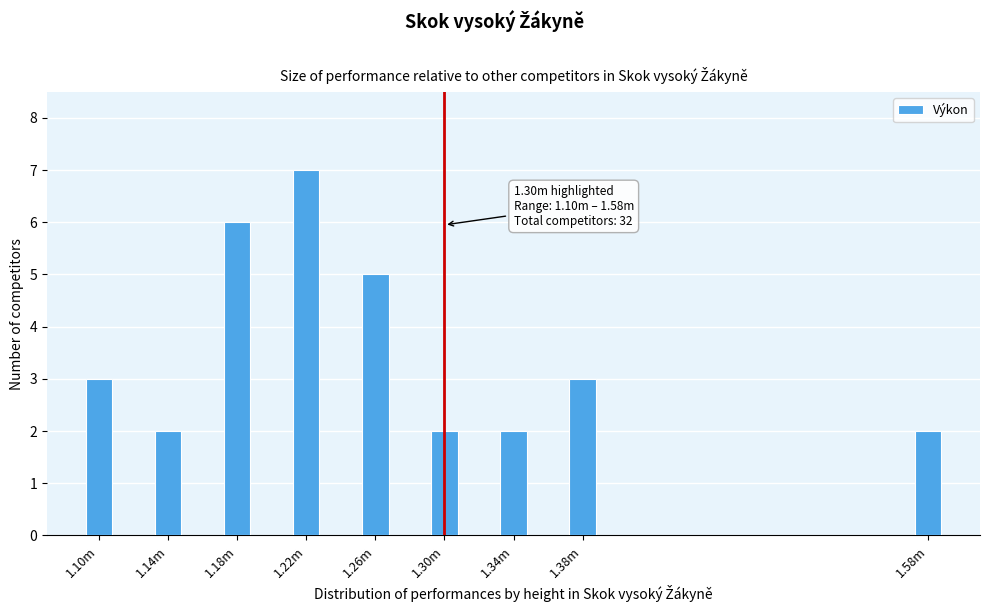

Reading right to left, list all the values displayed in this chart.

2	3	2	2	5	7	6	2	3